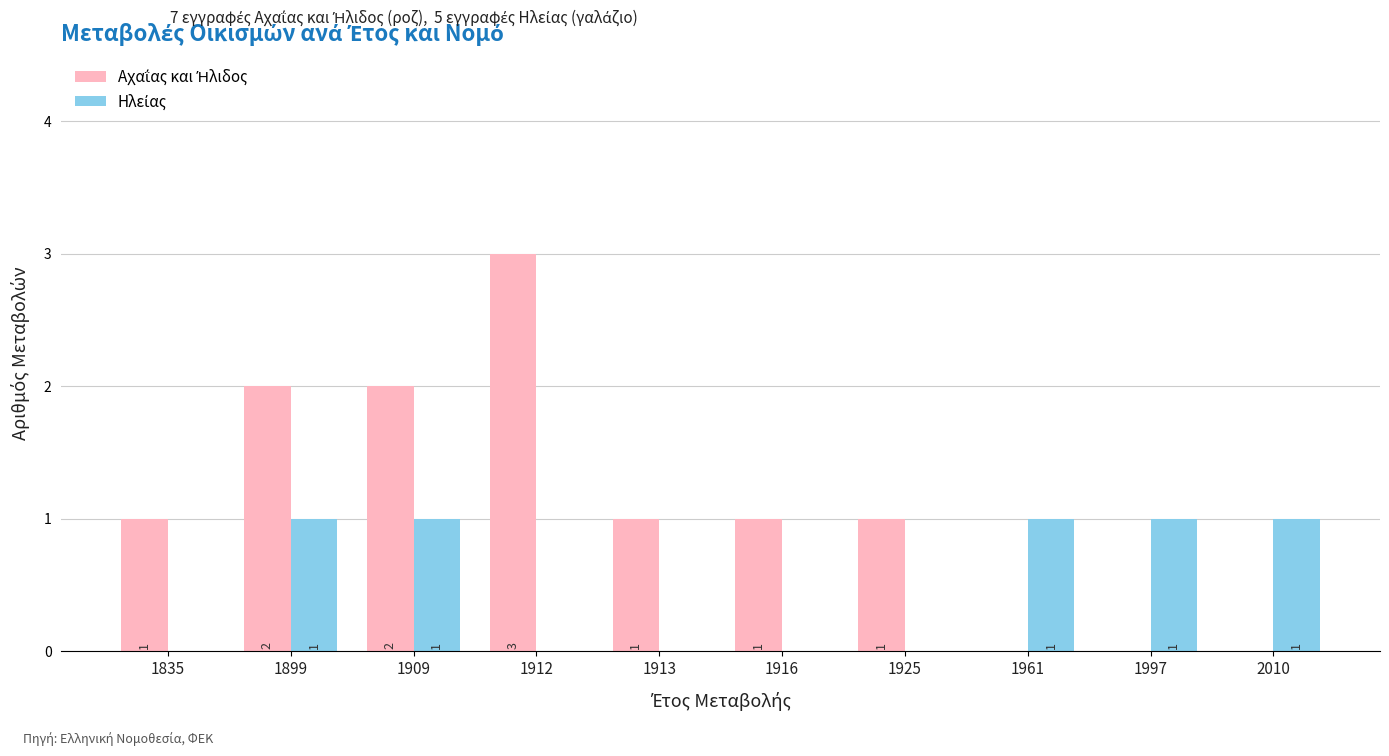

How many series are shown in this chart?

2